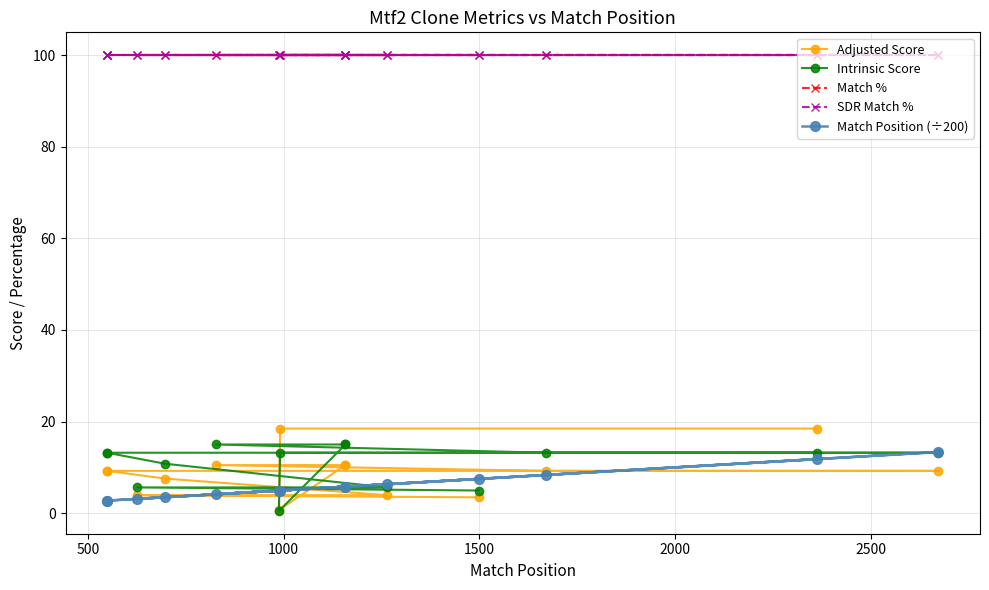

What is the difference between the maximum and minimum values in the Adjusted Score series?

17.8